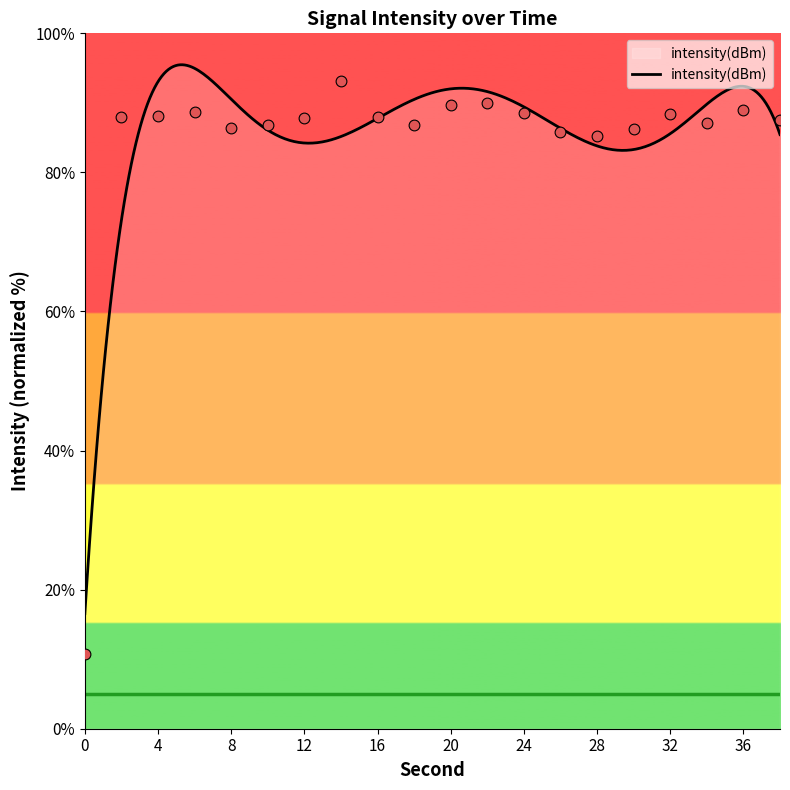

Which has a higher value, 16 or 8?

16